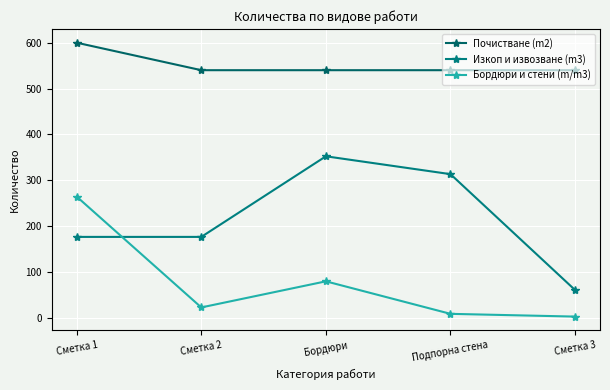

True or false: Бордюри и стени (m/m3) and Почистване (m2) intersect in this chart.

False